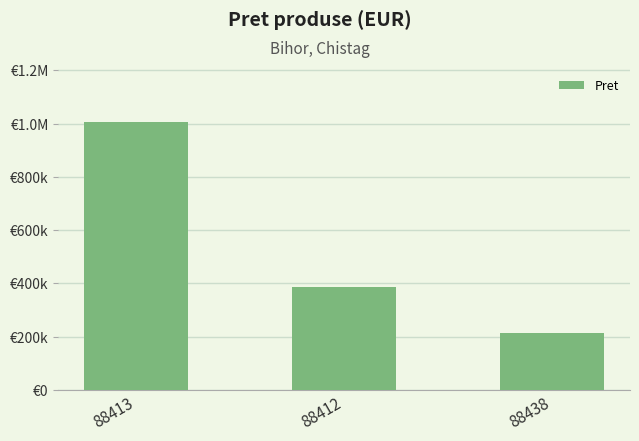

What is the label of the 3rd bar from the left?

88438